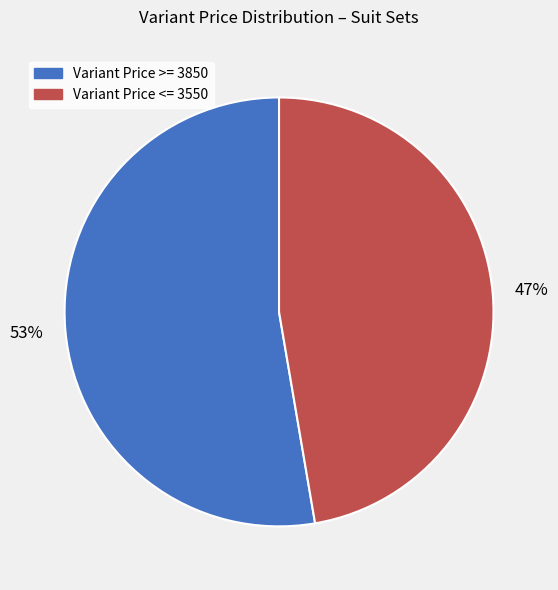

To the nearest percent, what is the average slice percentage?

50%